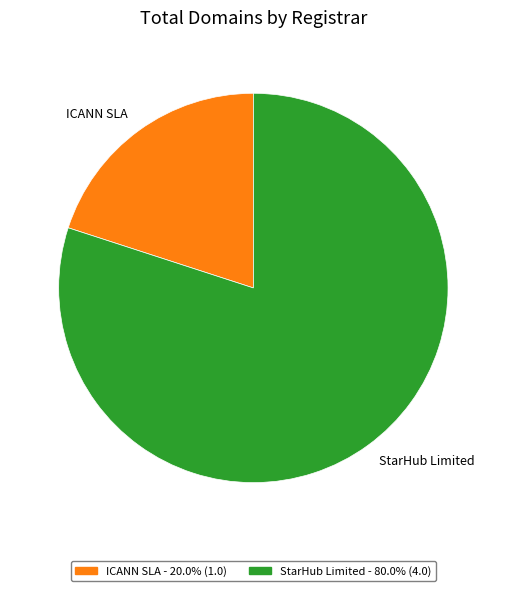

What is the largest slice in the pie chart?

StarHub Limited